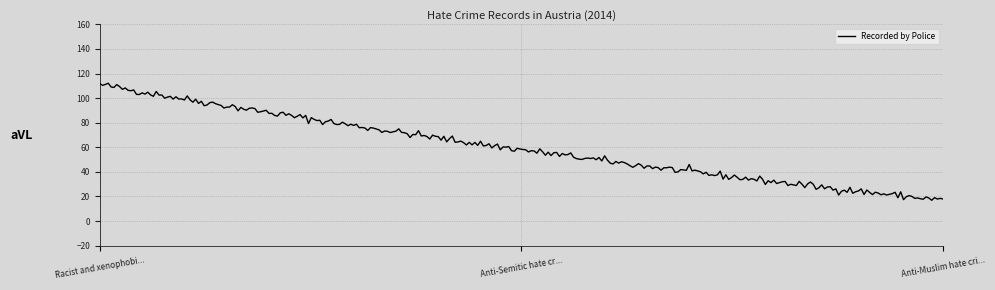

What is the greatest value displayed?

112.1